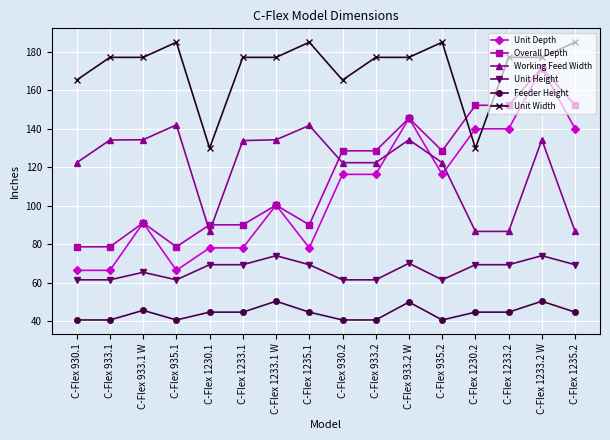

At which category is the sum across all series the highest?

C-Flex 1233.2 W